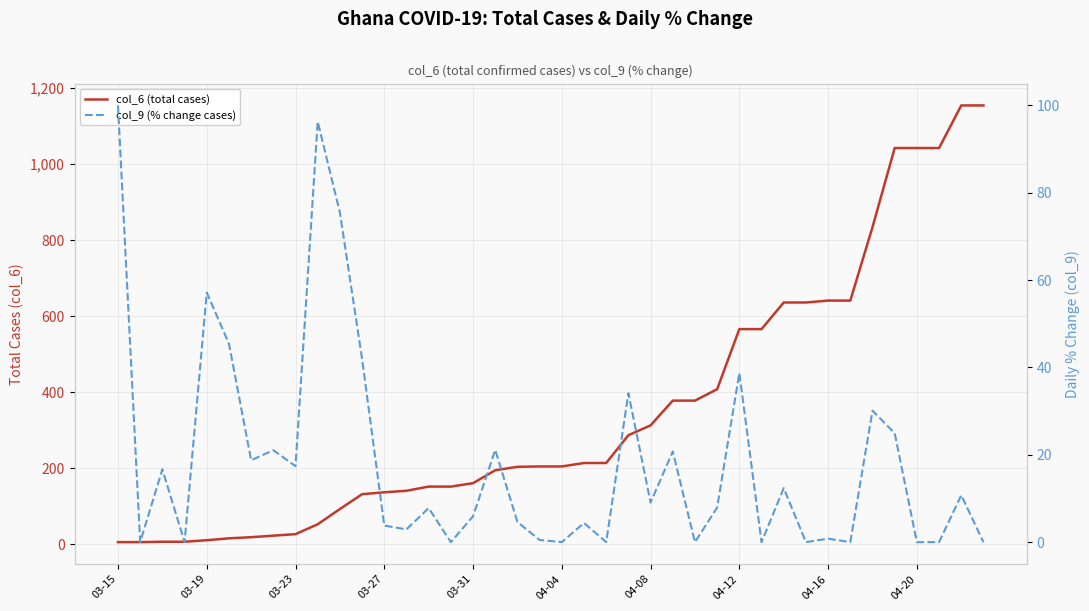

Between 03-23 and 23, which series saw the biggest shift?

col_6 (total cases)